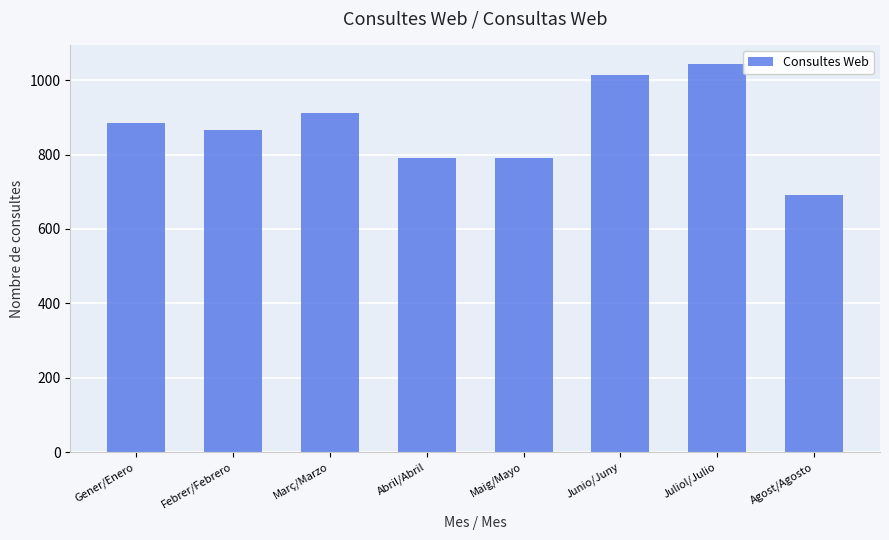

What is the label of the 1st bar from the right?

Agost/Agosto